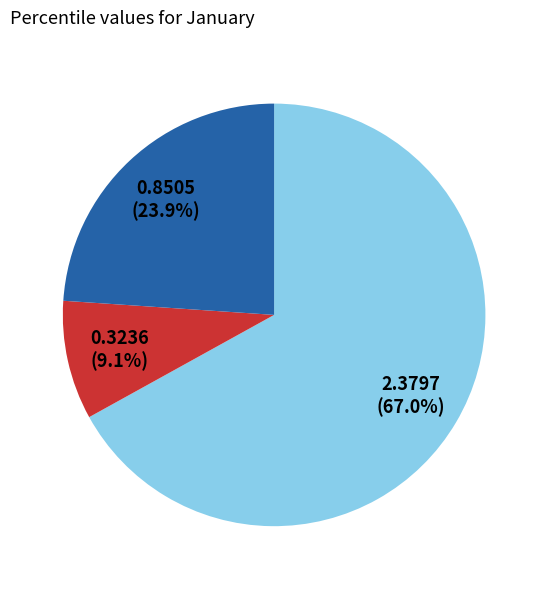

Does any single category account for the majority?

Yes